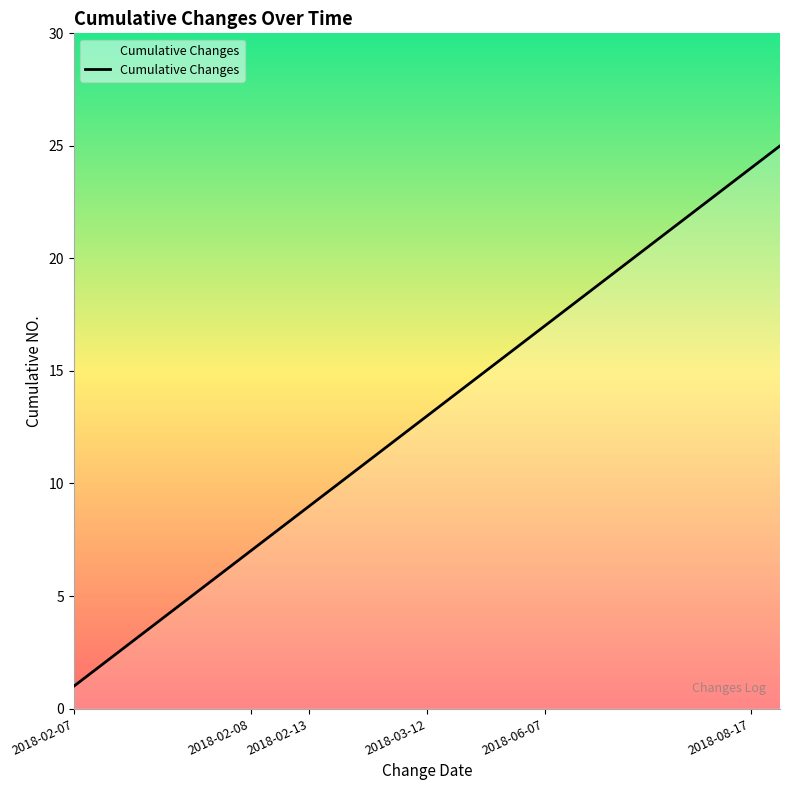

What is the greatest value displayed?

25